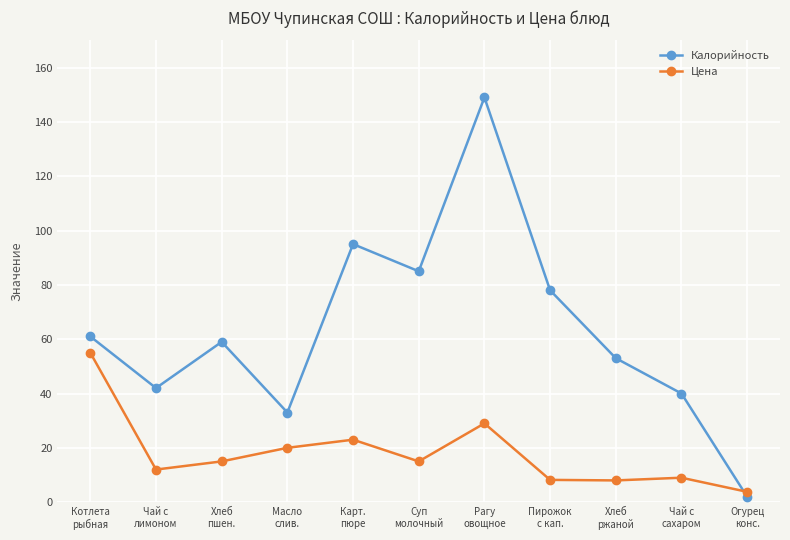

How many lines are shown in the chart?

2